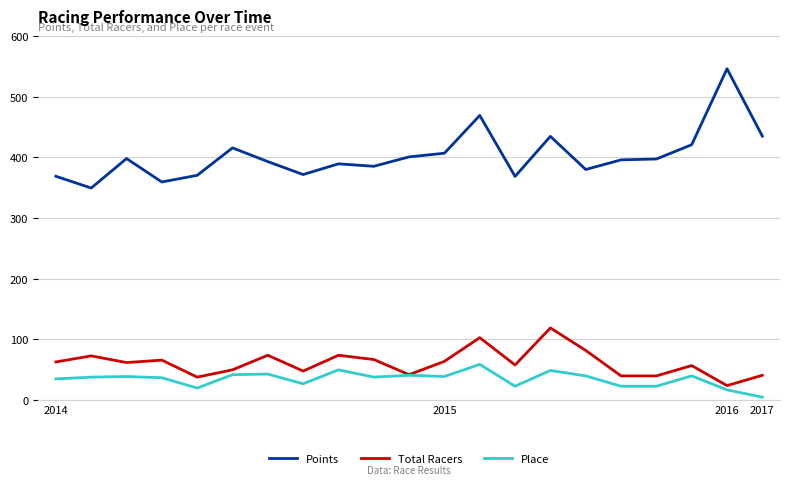

In Place, how many points are higher than both neighbors (excluding endpoints)?

7